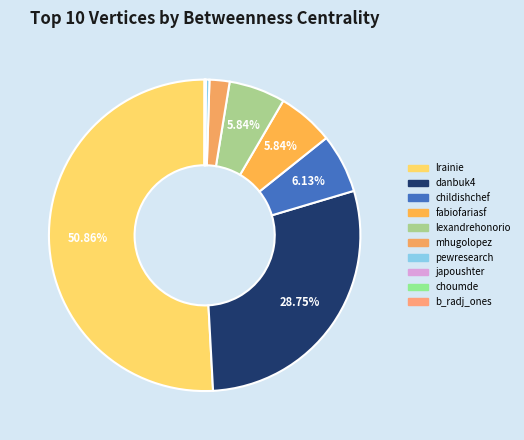

How many segments does this pie chart have?

10